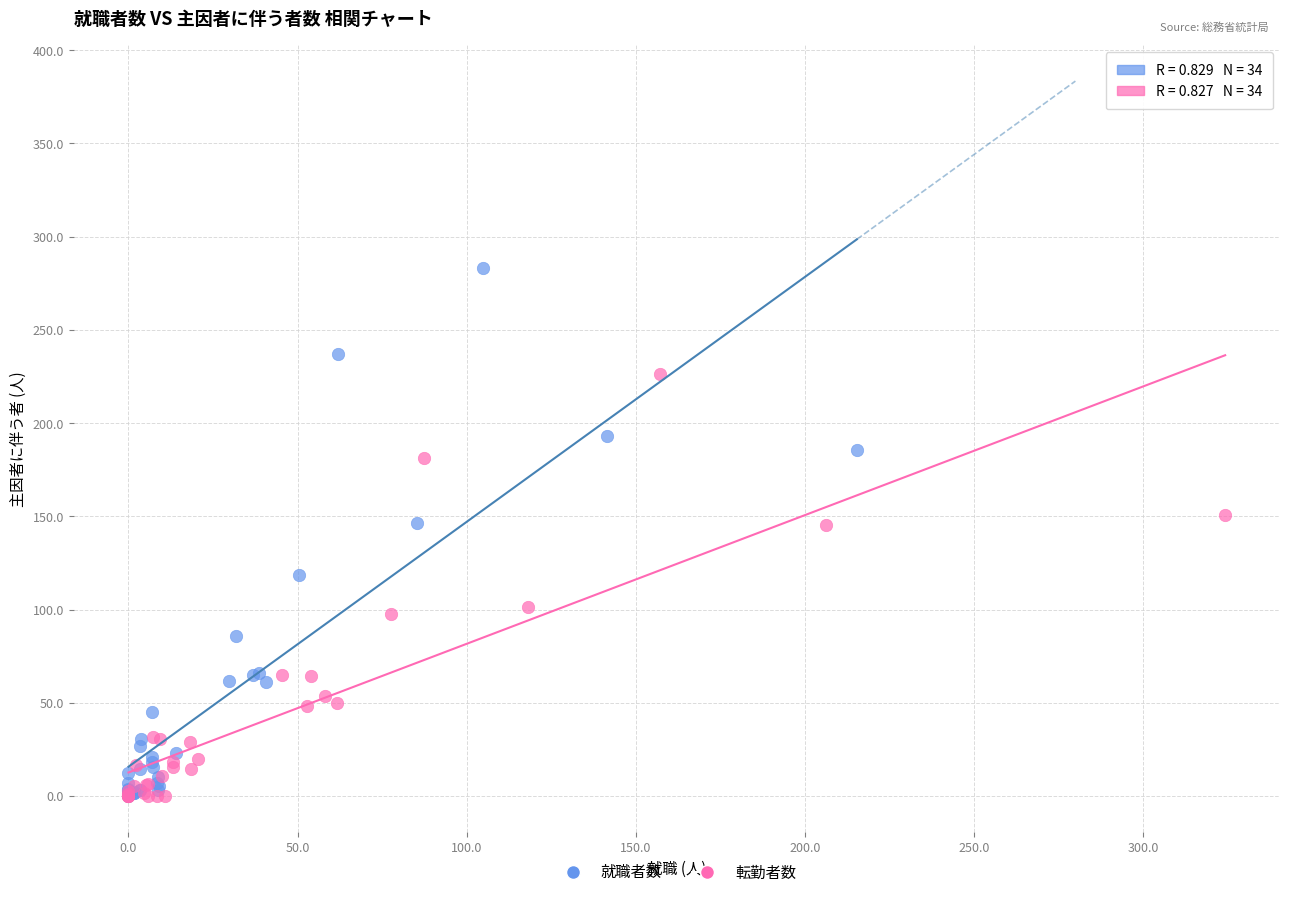

Which series has the largest Y range (max minus min)?

就職者数